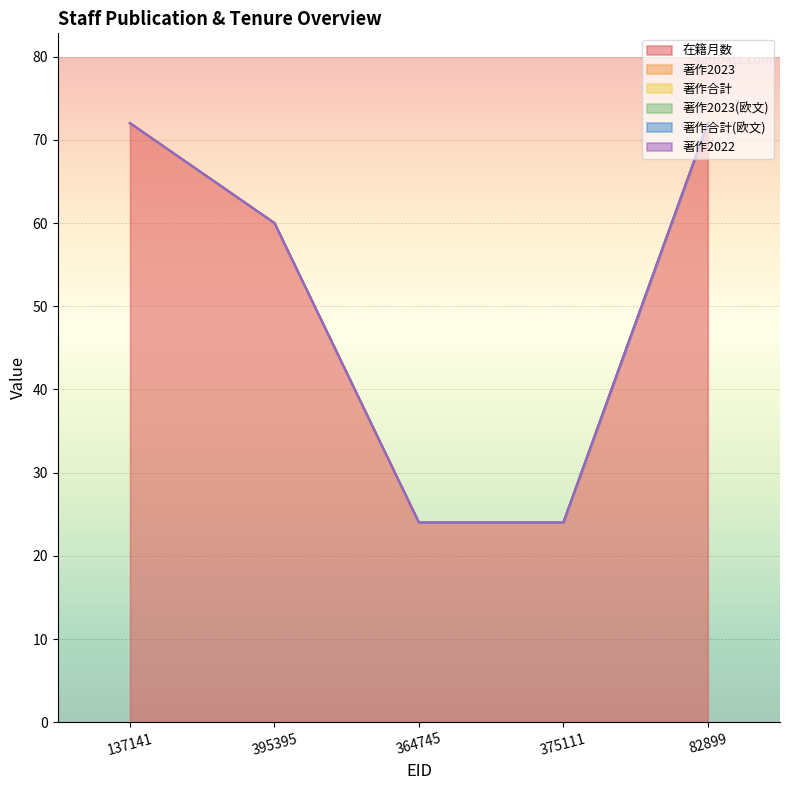

What is the lowest value of the 在籍月数 series?

24